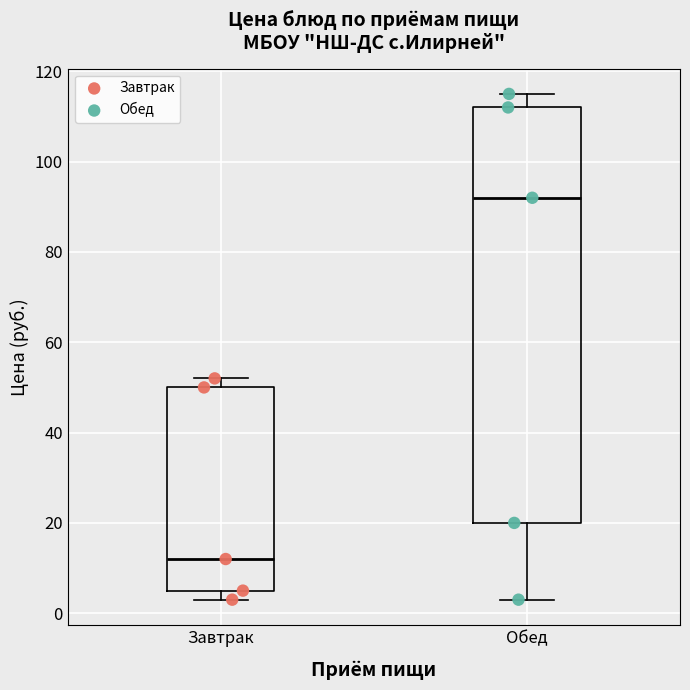

Which box's median line is the highest?

Обед